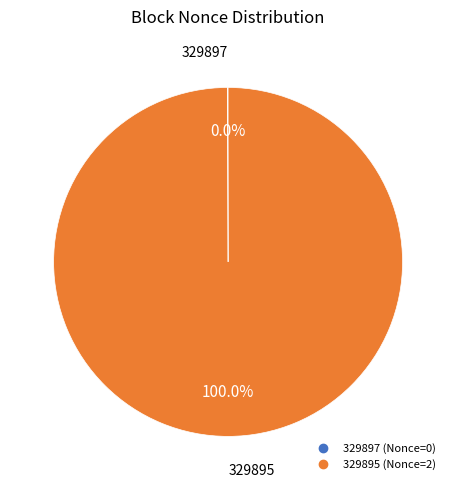

What is the largest slice in the pie chart?

329895